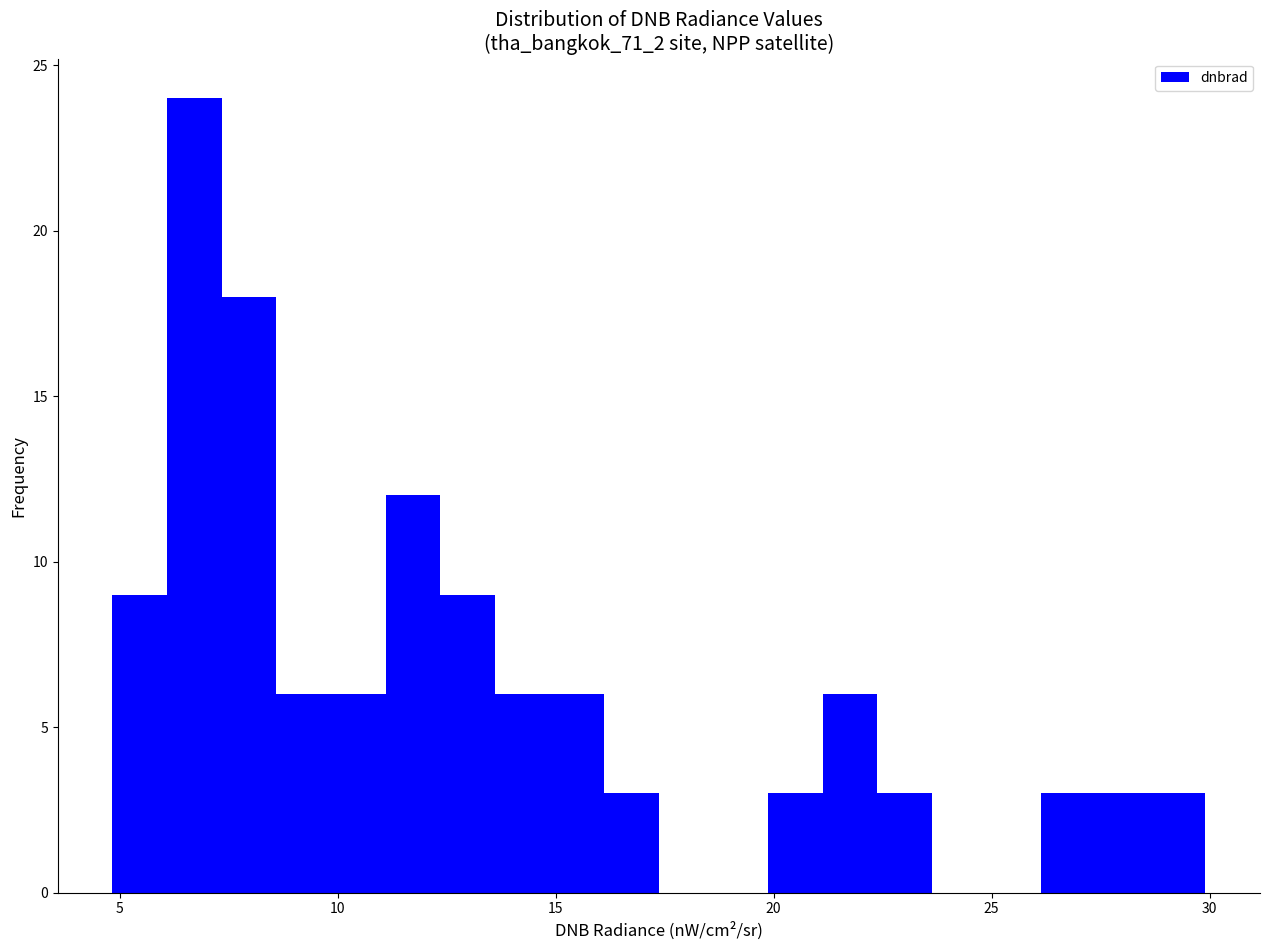

Around what value on the x-axis is the tallest bar? Give the approximate position of its centre, as read against the axis.

6.5